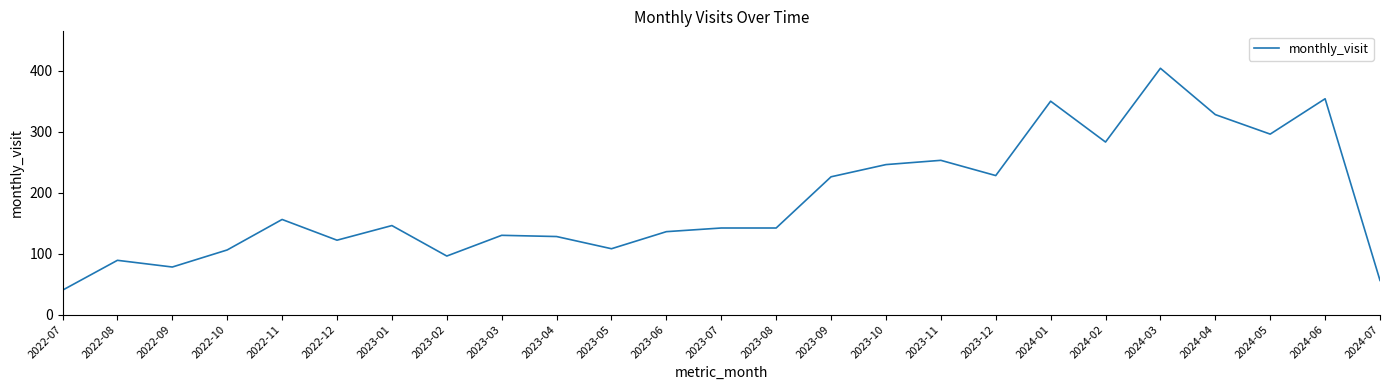

Reading left to right, what are all the values shown in this chart?

40	89	78	106	156	122	146	96	130	128	108	136	142	142	226	246	253	228	350	283	404	328	296	354	56